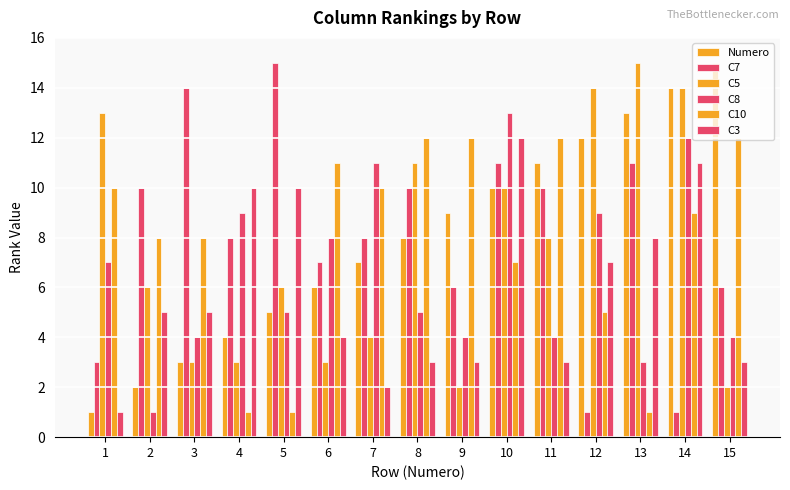

True or false: C10 has a value of 6 at 1.

False